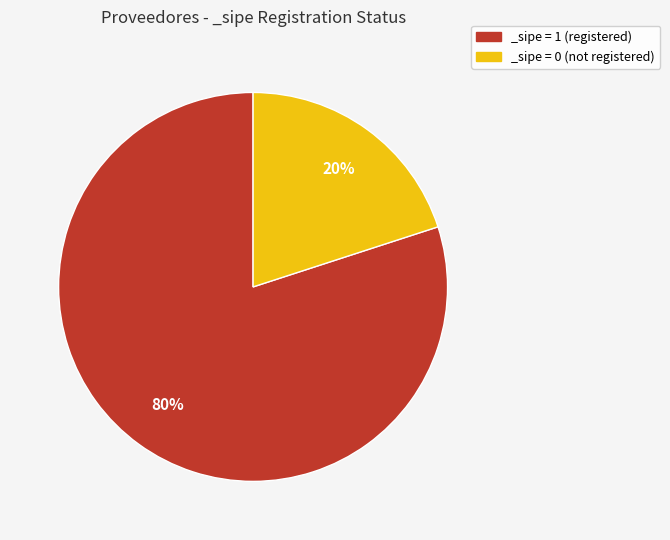

How many segments does this pie chart have?

2